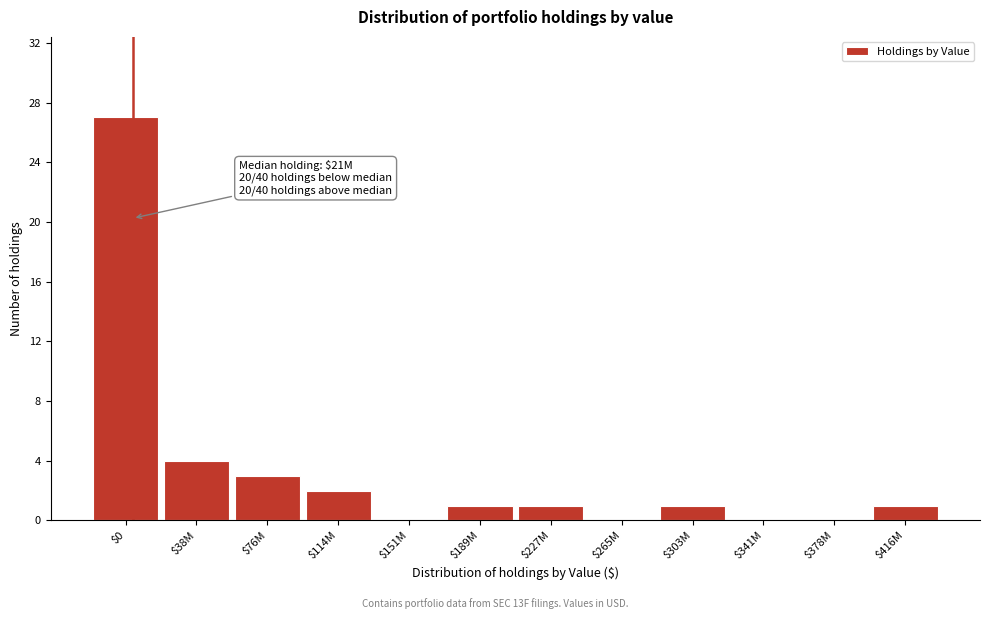

What is the greatest value displayed?

27